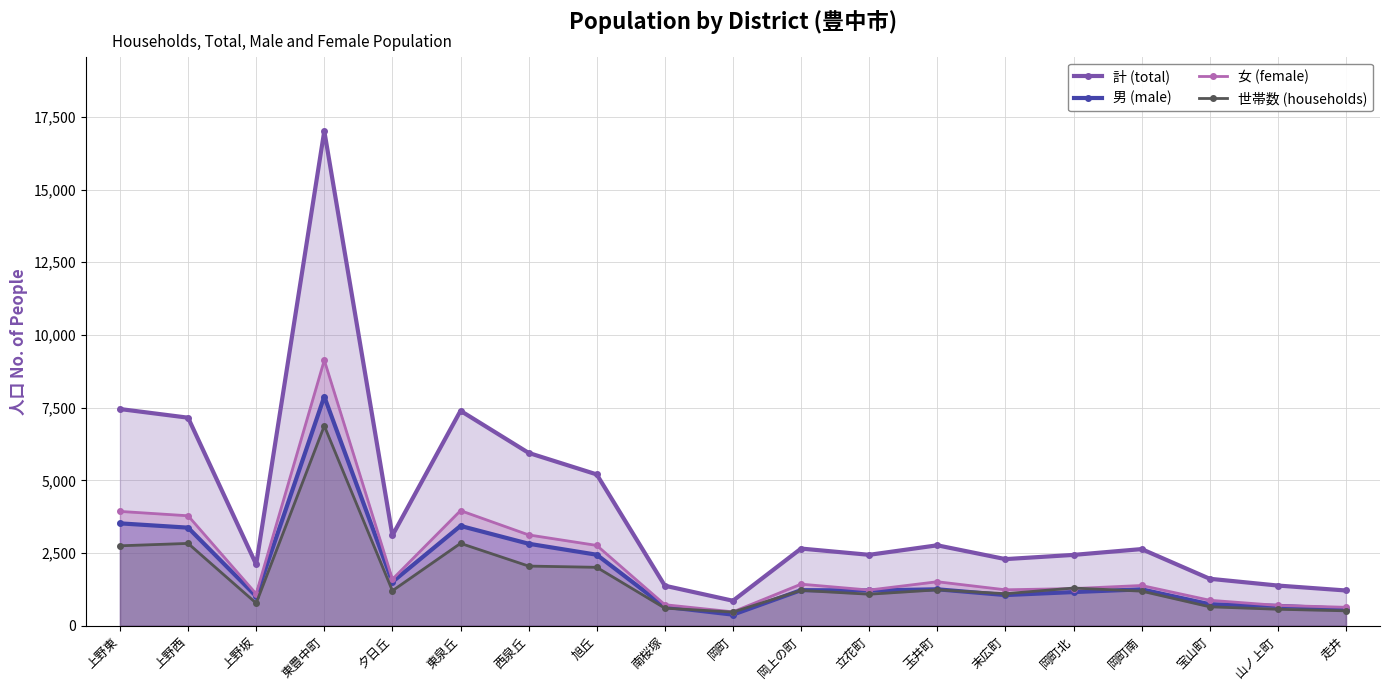

What are all the series names shown in the legend?

計 (total), 男 (male), 女 (female), 世帯数 (households)